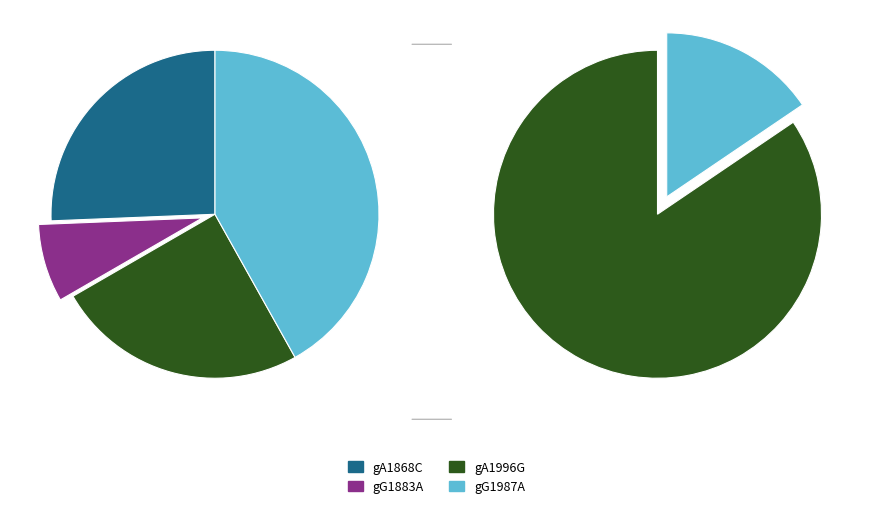

To the nearest percent, what is the difference between the gA1868C and gG1883A slice percentages?

18%